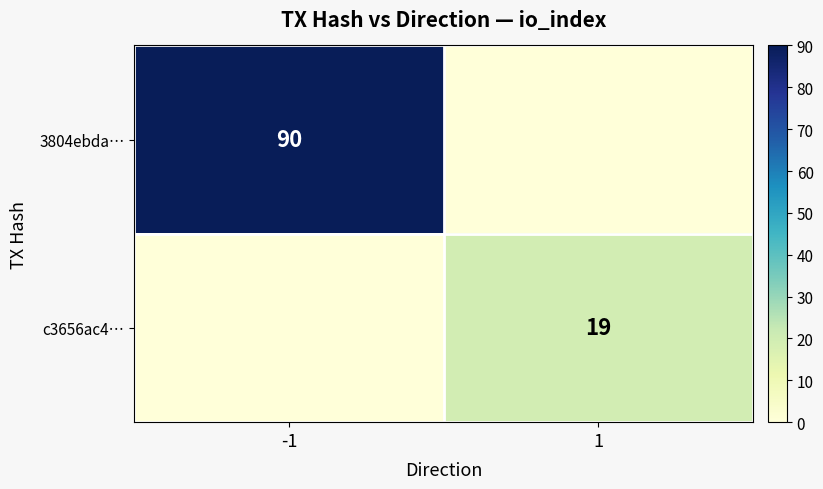

Is the value of 3804ebda… at -1 greater than the value of c3656ac4… at 1?

Yes